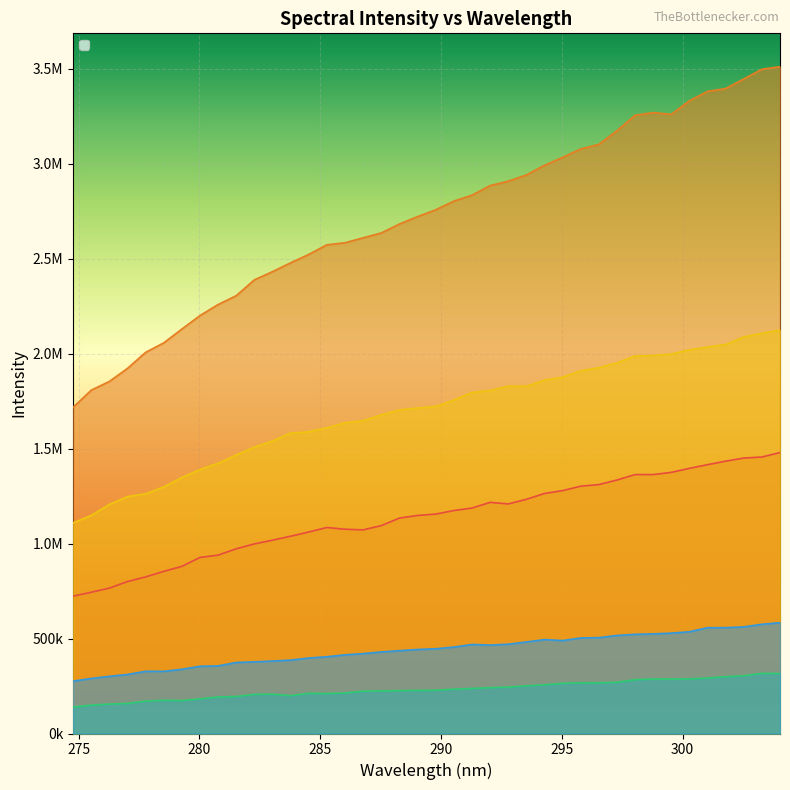

In _6, how many points are lower than both neighbors (excluding endpoints)?

4